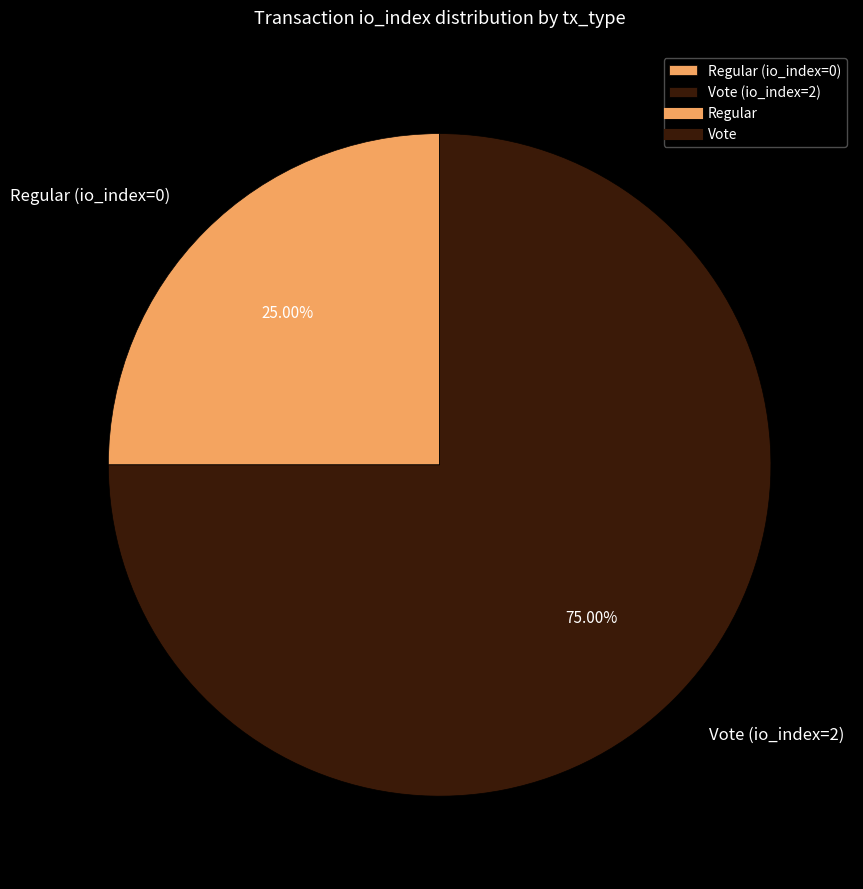

Is there any slice that represents more than half of the pie?

Yes